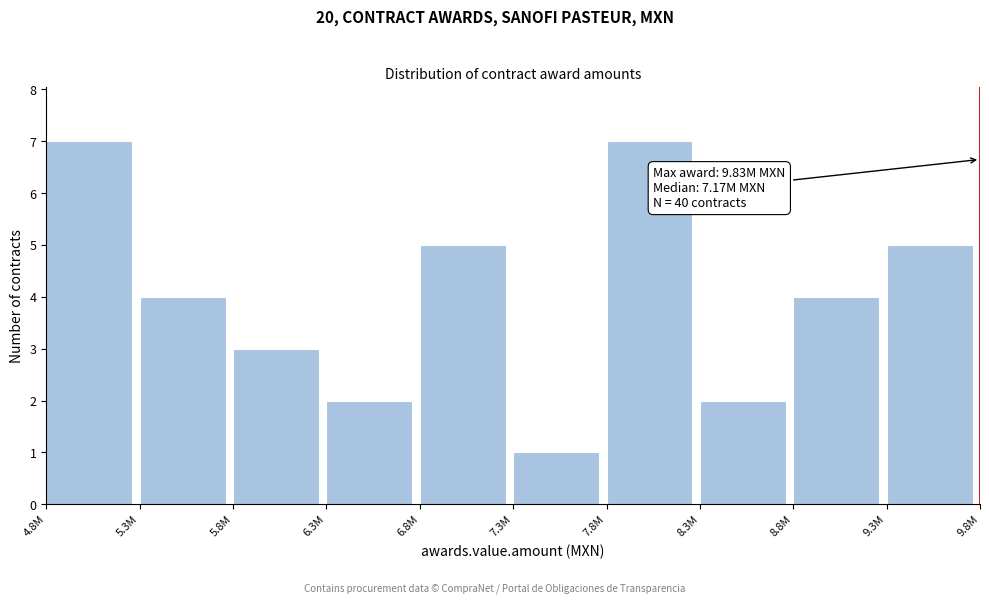

Reading right to left, extract all data points from this chart.

9.3M=5	8.8M=4	8.3M=2	7.8M=7	7.3M=1	6.8M=5	6.3M=2	5.8M=3	5.3M=4	4.8M=7